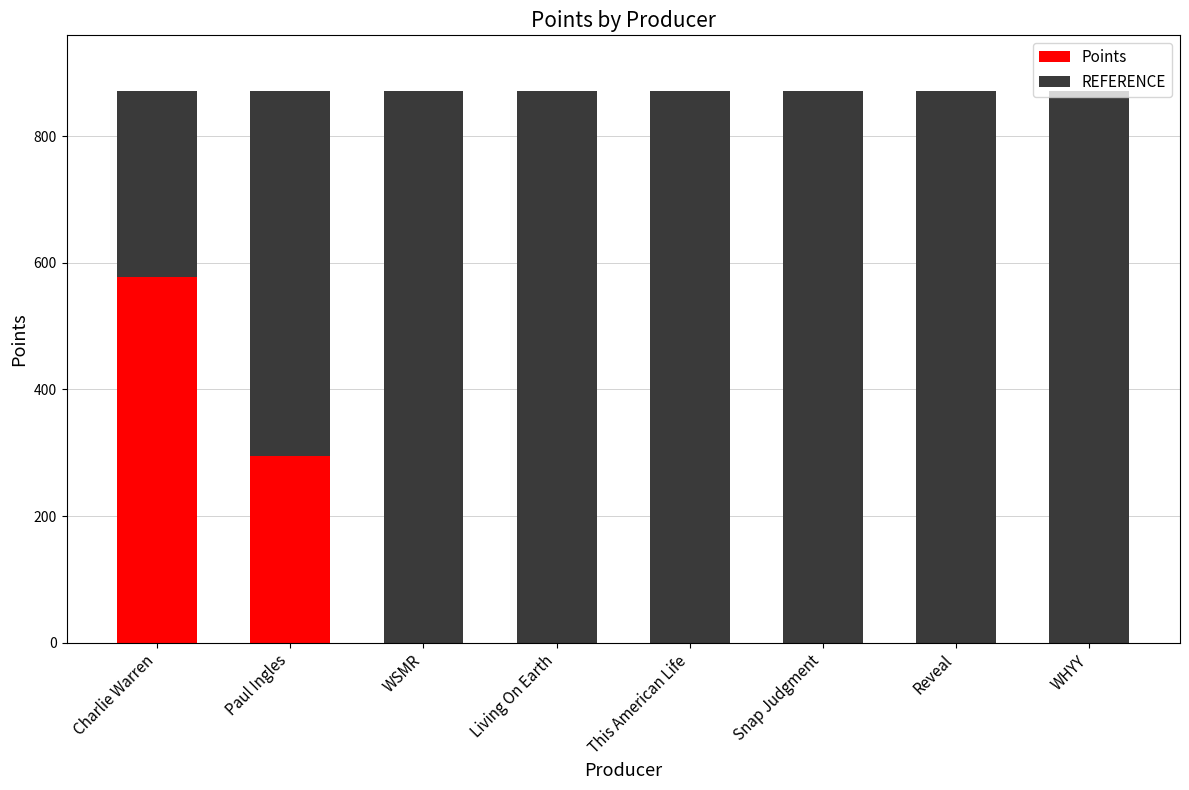

At which label does Points reach its peak?

Charlie Warren